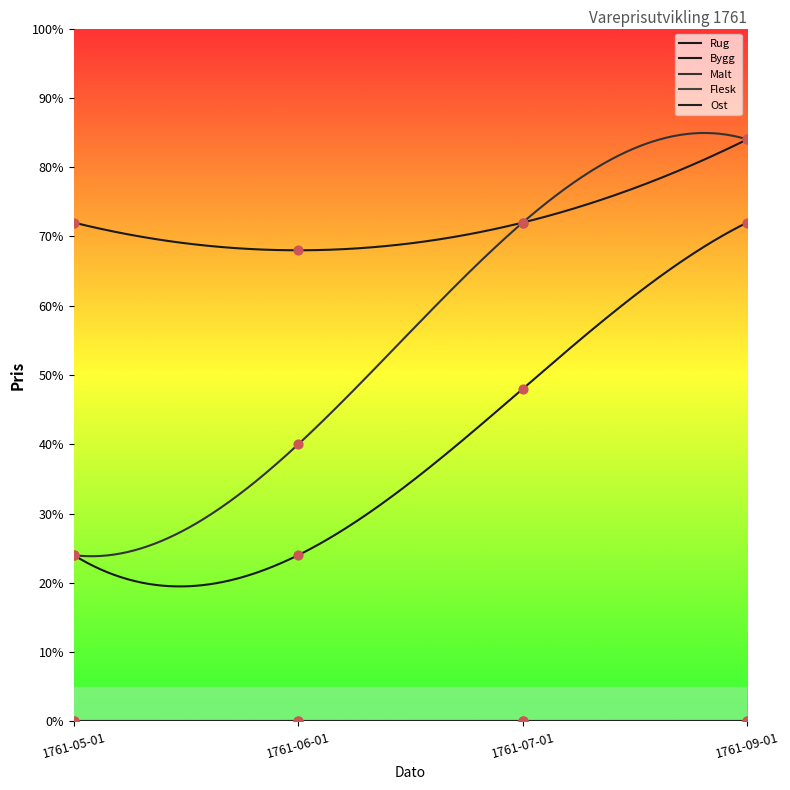

Which series reaches the minimum Y coordinate?

Bygg